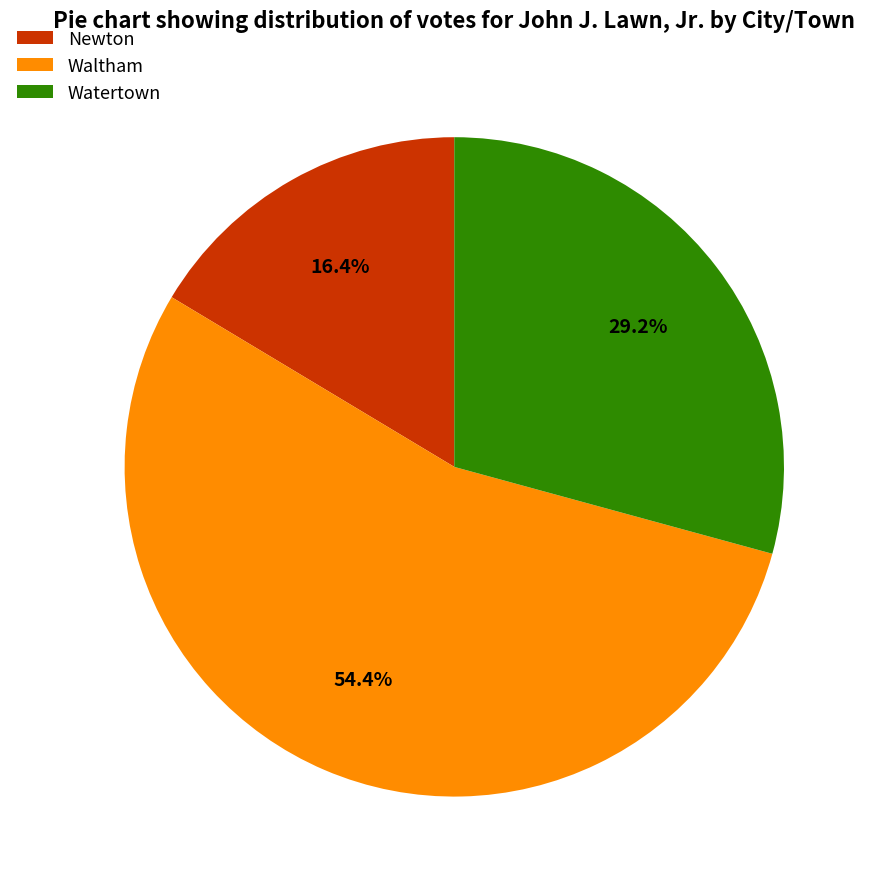

Is there a majority slice in this chart?

Yes